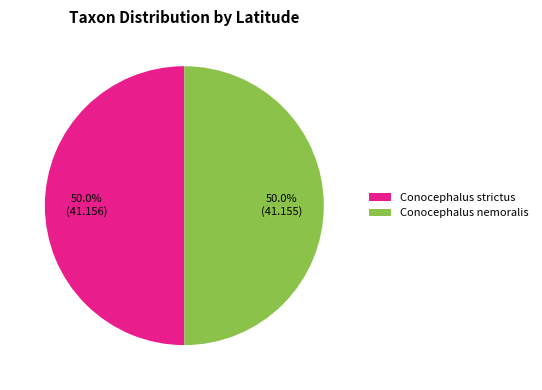

Is it true that Conocephalus nemoralis is 38% of the pie?

False